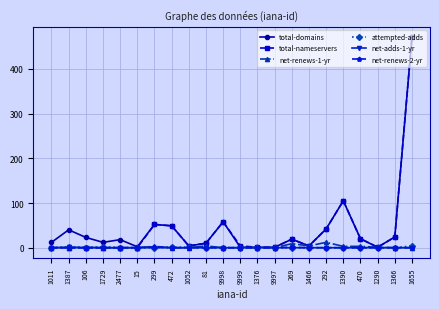

Does the chart display data point markers on the line(s)?

Yes